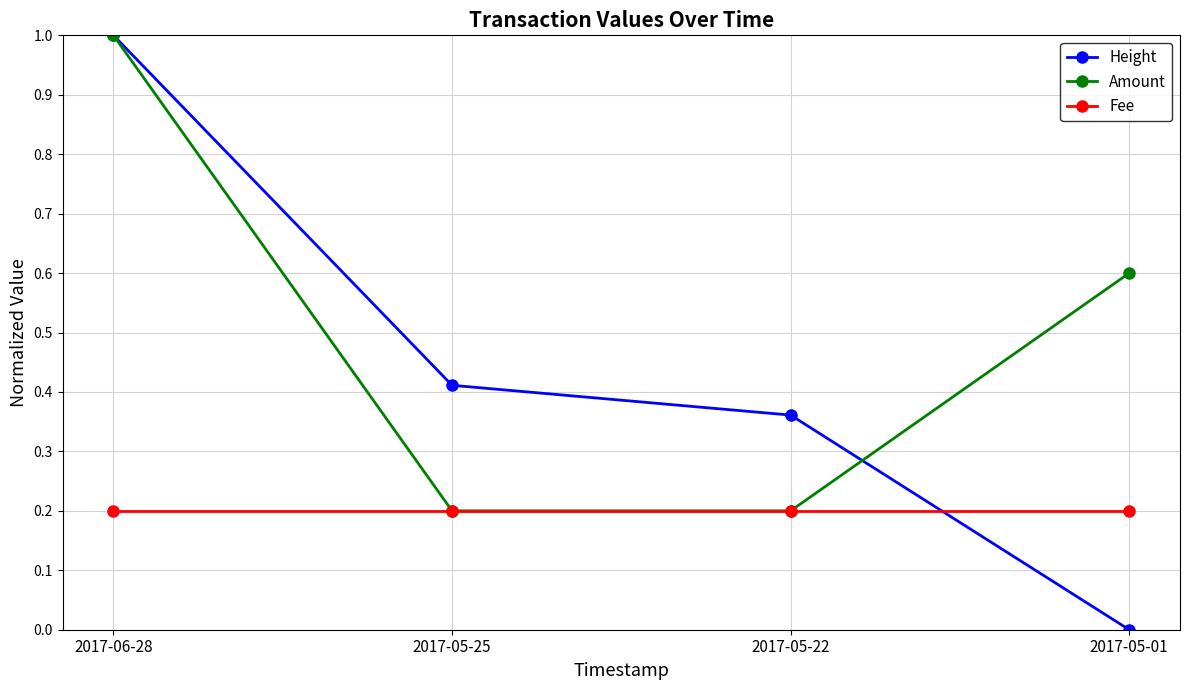

The value of Height at 2017-05-01 is -0.4. True or false?

False